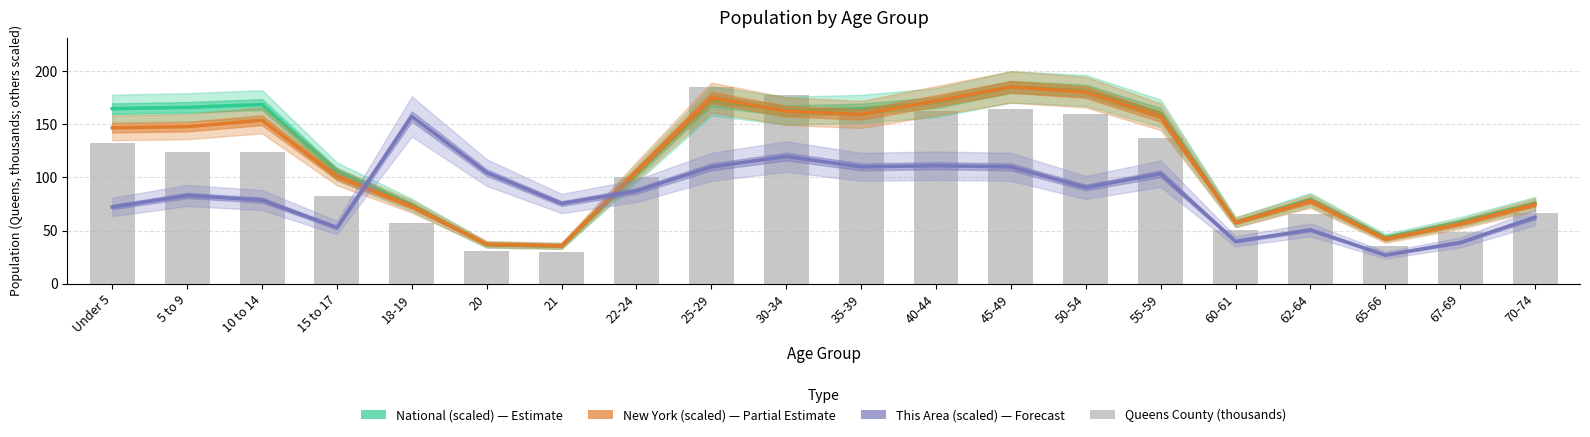

What is the approximate value of National (scaled, Estimate) at 20?

36.8